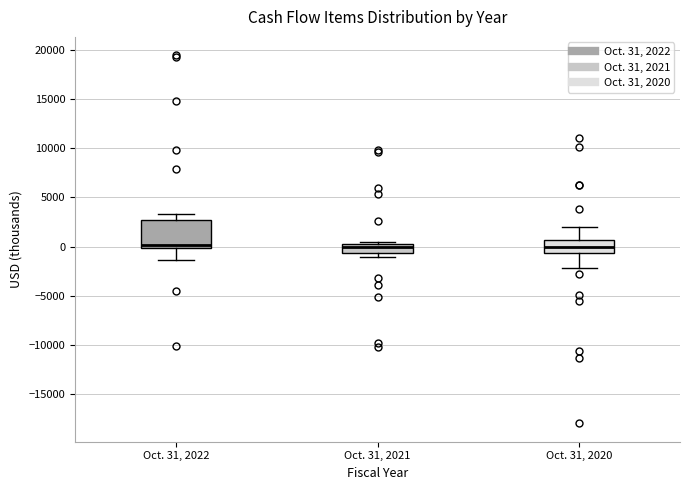

Reading left to right, read every box against the y-axis: the position of its median line, the range the box covers, and the ends of its whiskers. The values are not printed on the chart, so give them approximately, as read against the axis.

Oct. 31, 2022: median 0 (just above the box's lower edge), box 0 to 2500, whiskers -1500 to 3500
Oct. 31, 2021: median 0 (just below the box's upper edge), box -500 to 0, whiskers -1000 to 500
Oct. 31, 2020: median 0, box -500 to 500, whiskers -2000 to 2000